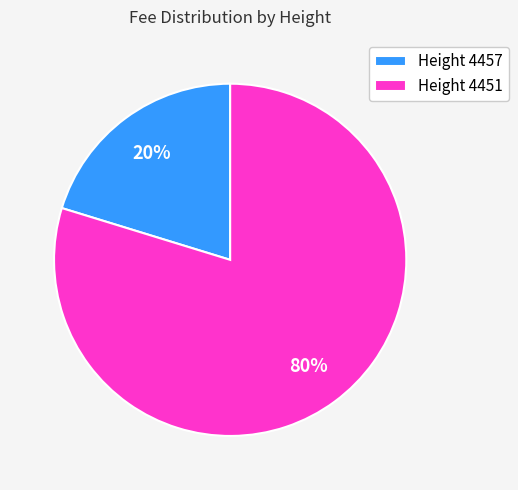

To the nearest percent, what portion does Height 4451 represent?

80%